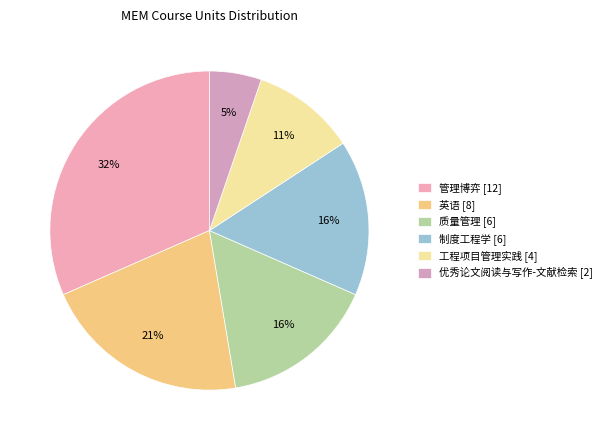

How many segments does this pie chart have?

6